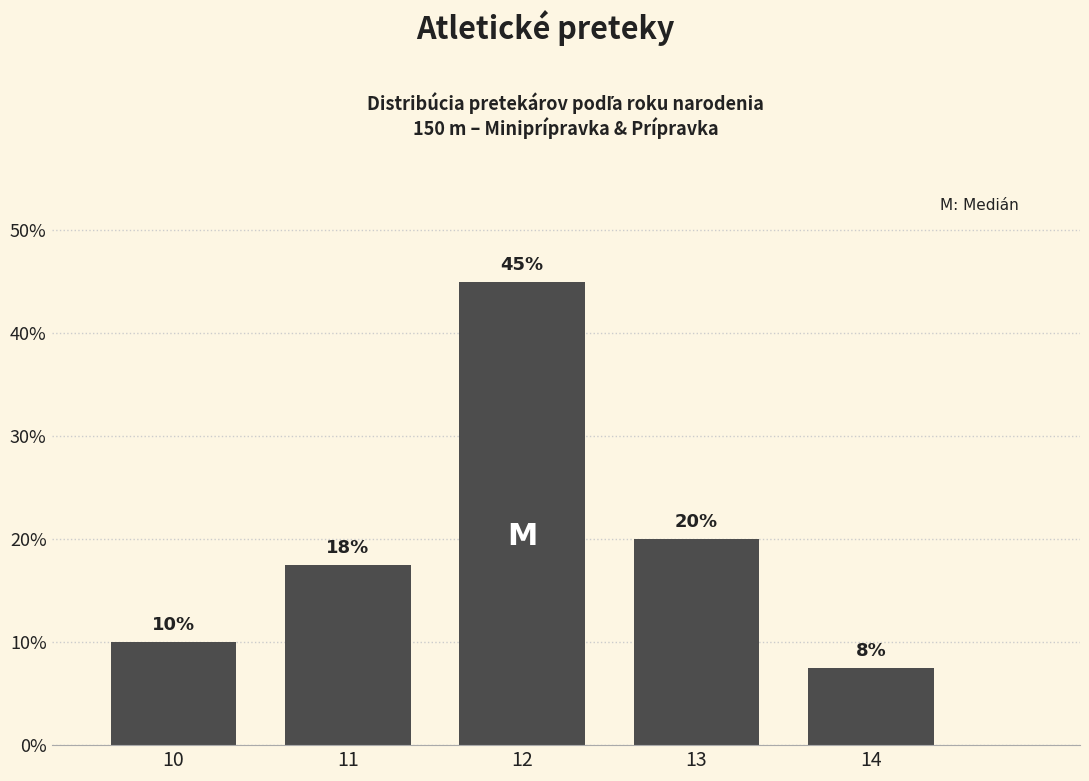

What is the difference between the maximum and second lowest values?

35.0